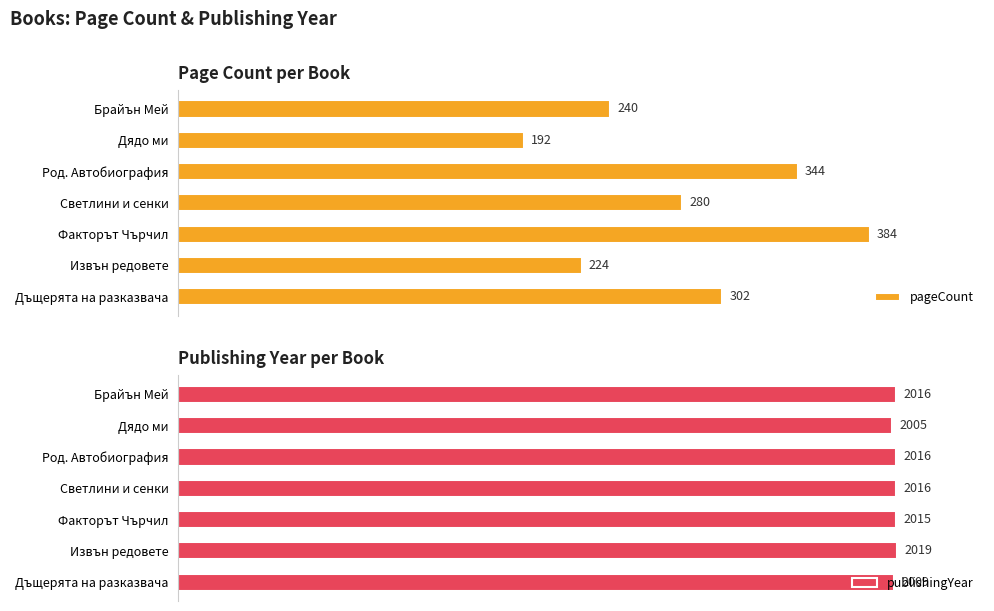

List the labels in order of pageCount value, largest first.

Факторът Чърчил, Род. Автобиография, Дъщерята на разказвача, Светлини и сенки, Брайън Мей, Извън редовете, Дядо ми